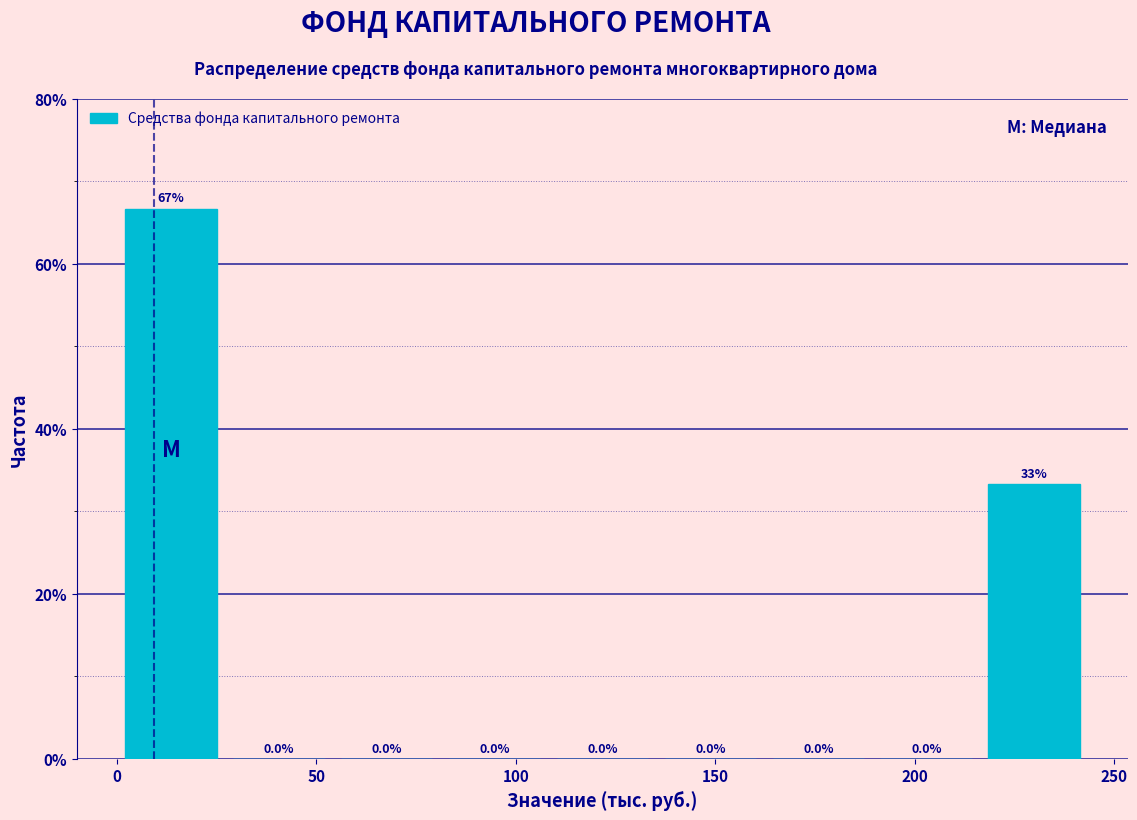

Which range on the x-axis has the tallest bar?

0 to 25